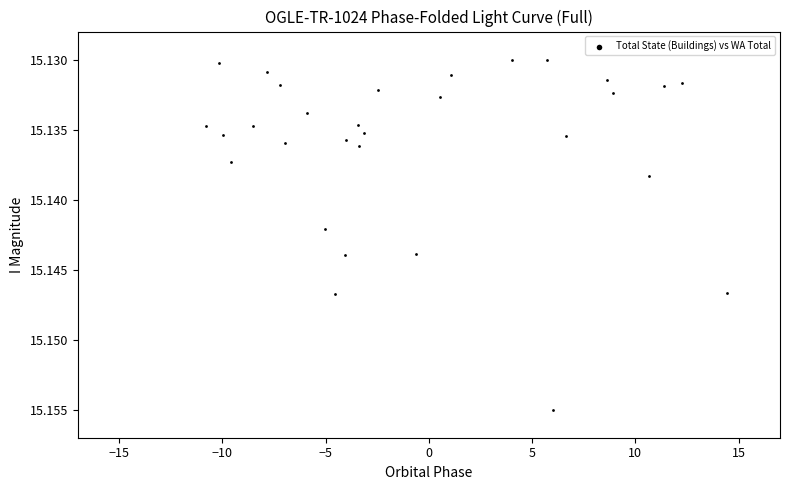

What is the range of X values (max minus min)?

28.1